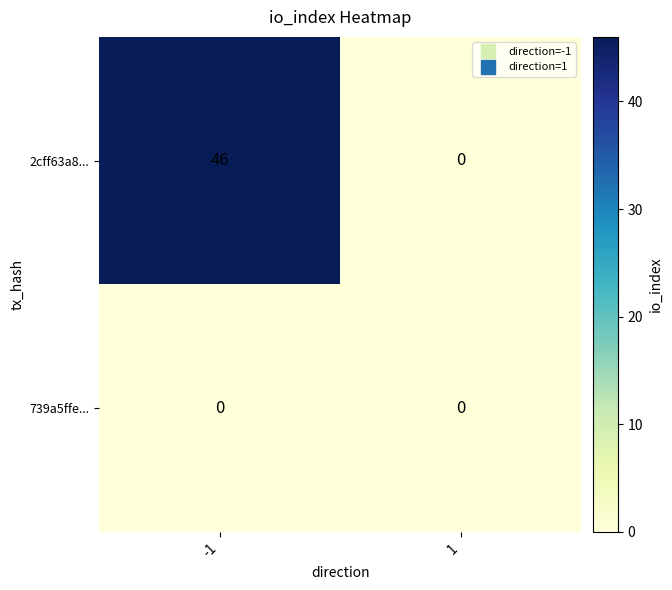

What is the highest value of the 2cff63a8... series?

46